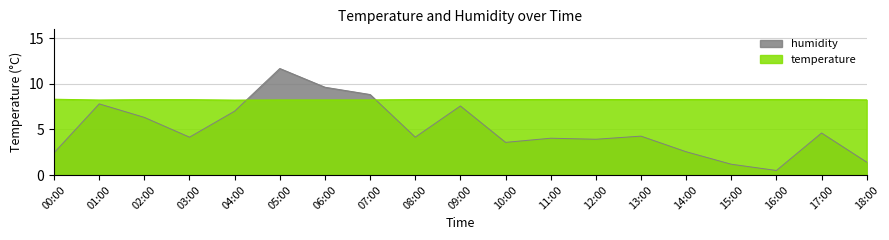

True or false: humidity has more than 2 interior local peaks.

True